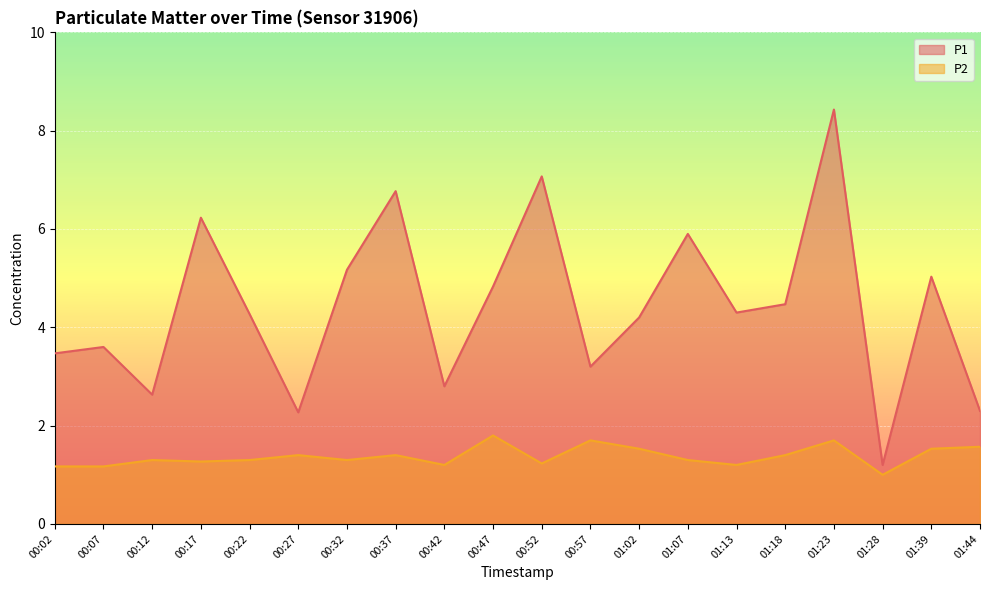

Is the value of P1 at 01:02 greater than the value of P2 at 00:17?

Yes